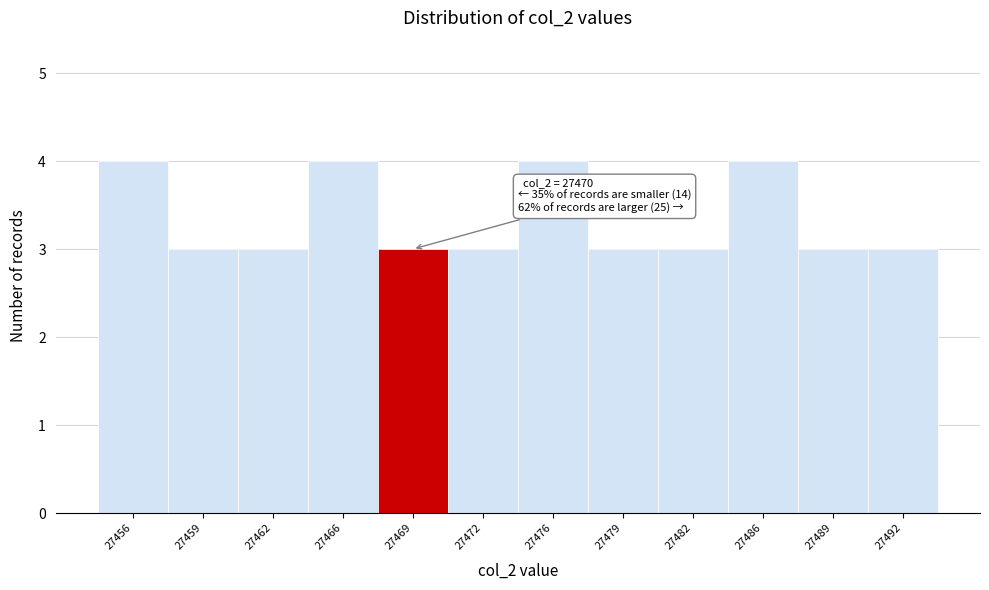

Reading right to left, transcribe all the data shown in this chart.

3	3	4	3	3	4	3	3	4	3	3	4